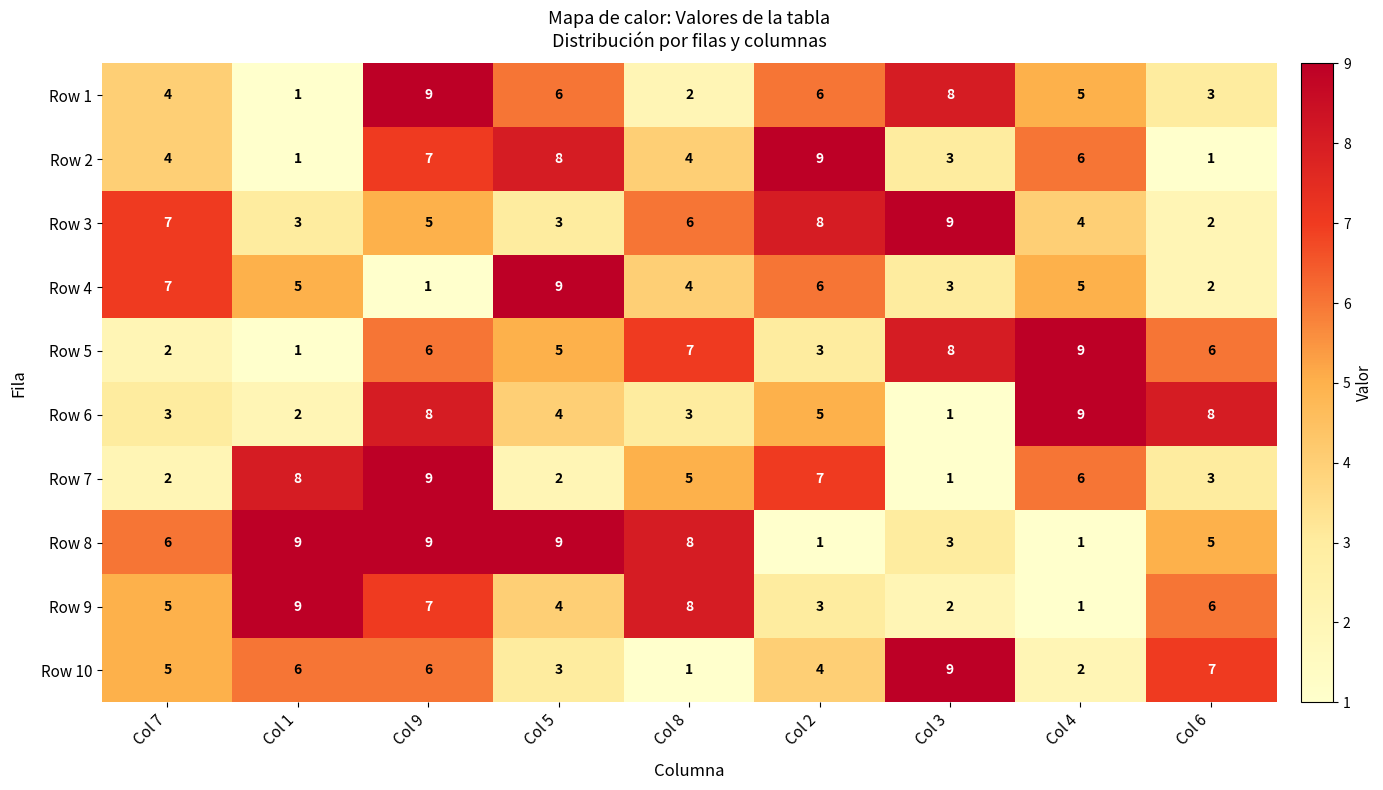

The Row 4 series shows 3 at Col 3. True or false?

True